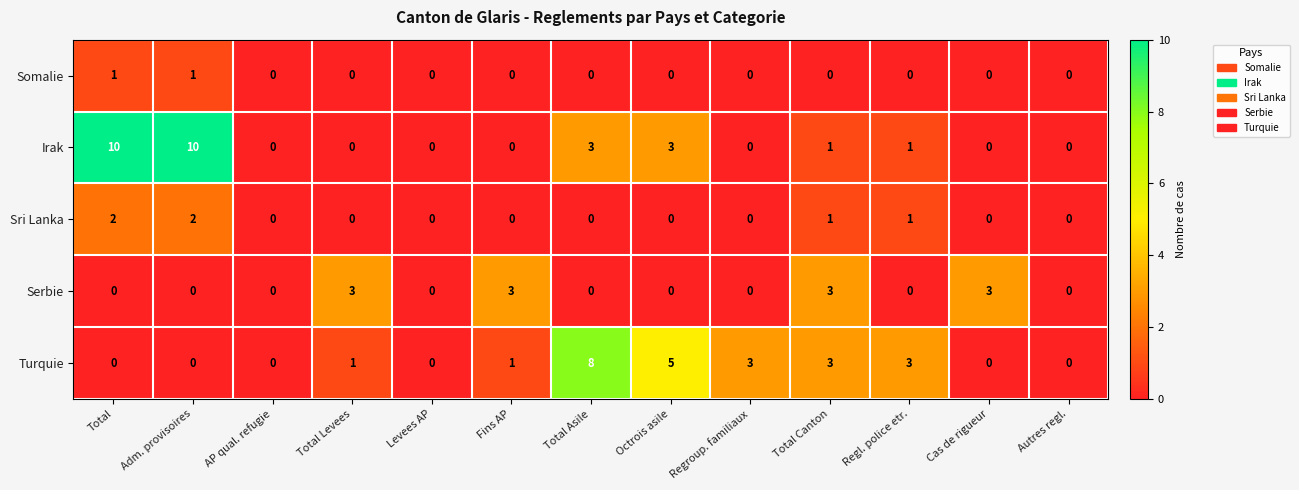

What is the maximum value for Serbie?

3